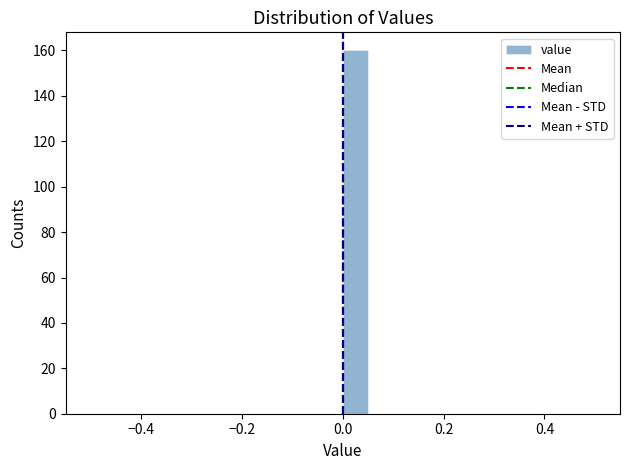

Read against the x-axis, roughly where is the centre of the tallest bar?

0.02